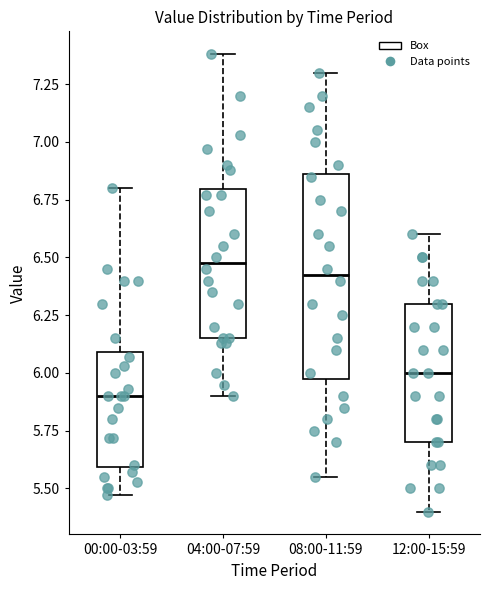

Which box is the tallest, from its lower edge to its upper edge?

08:00-11:59